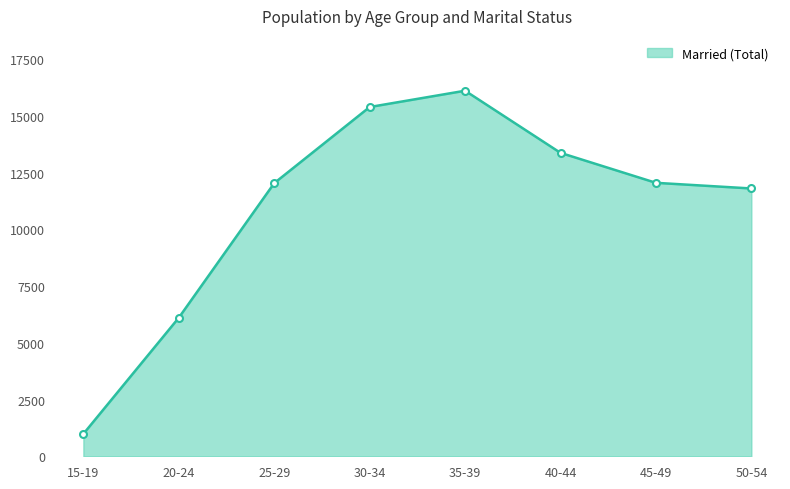

What is the difference between the values at 40-44 and 15-19?

12393